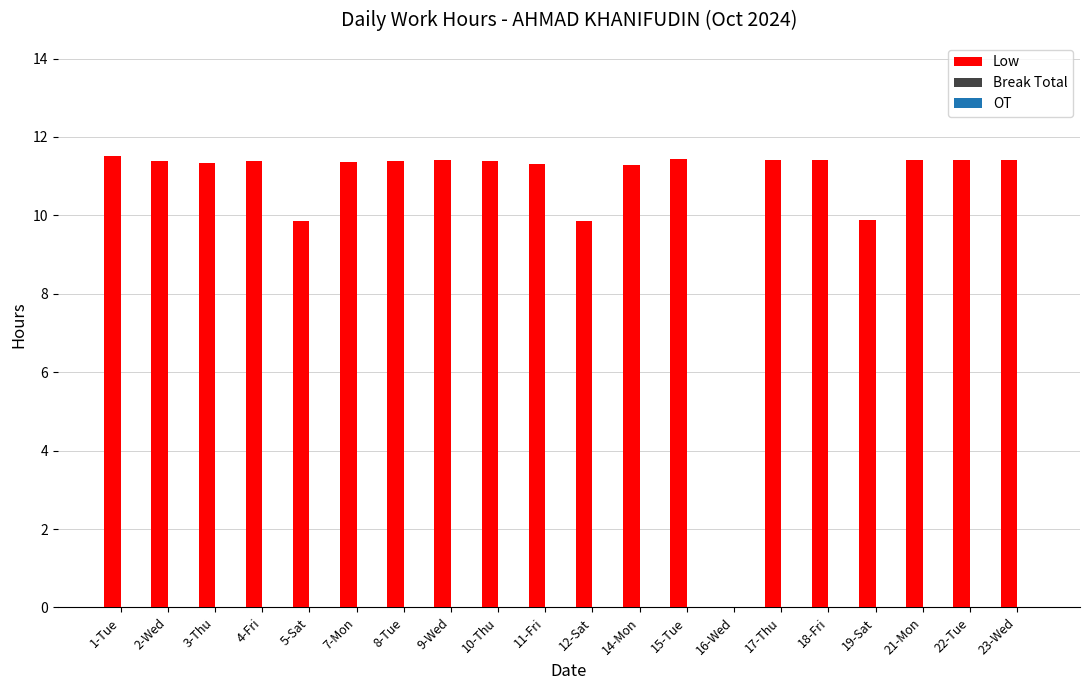

Is it true that the value at 15-Tue is 19.1?

False